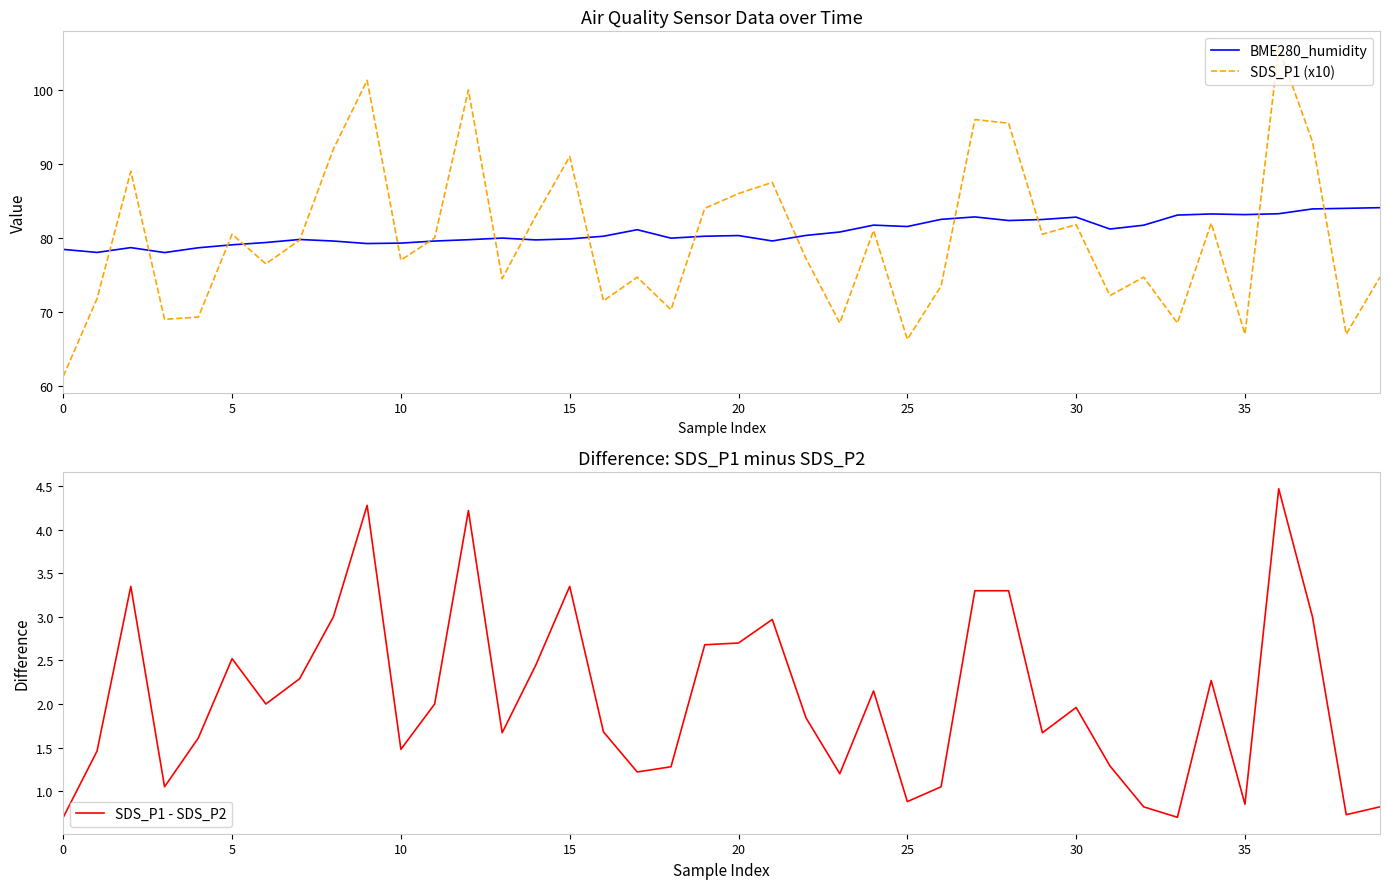

At which category is the sum across all series the highest?

36